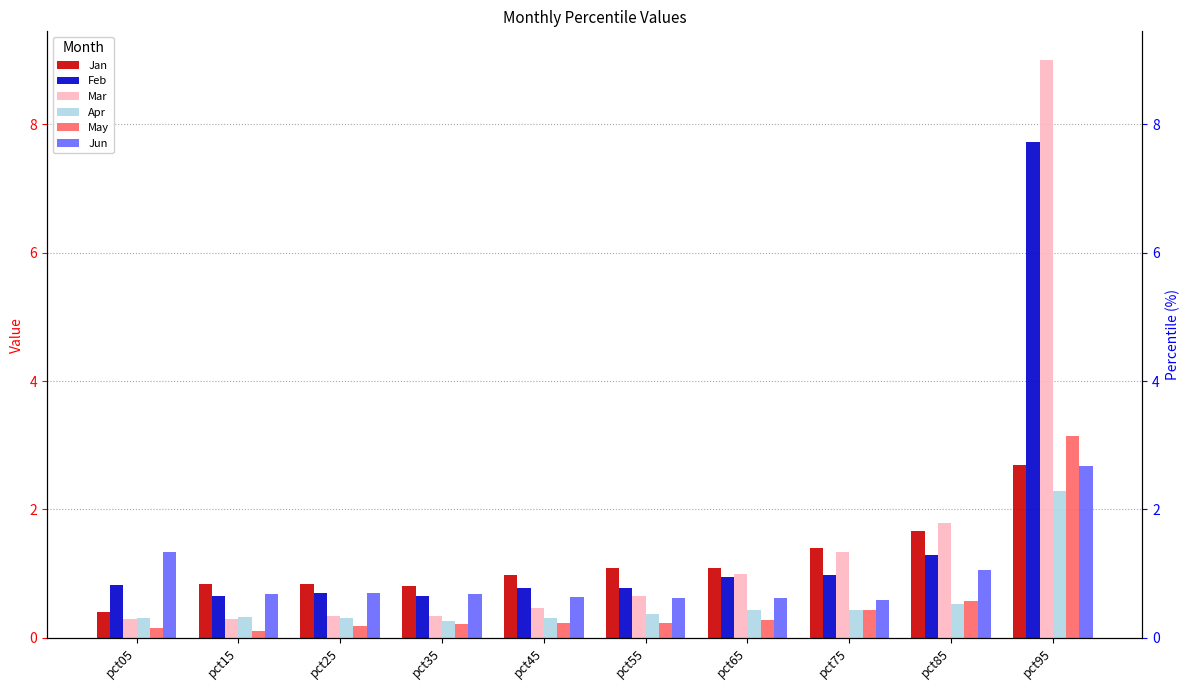

What is the lowest value of the Mar series?

0.3